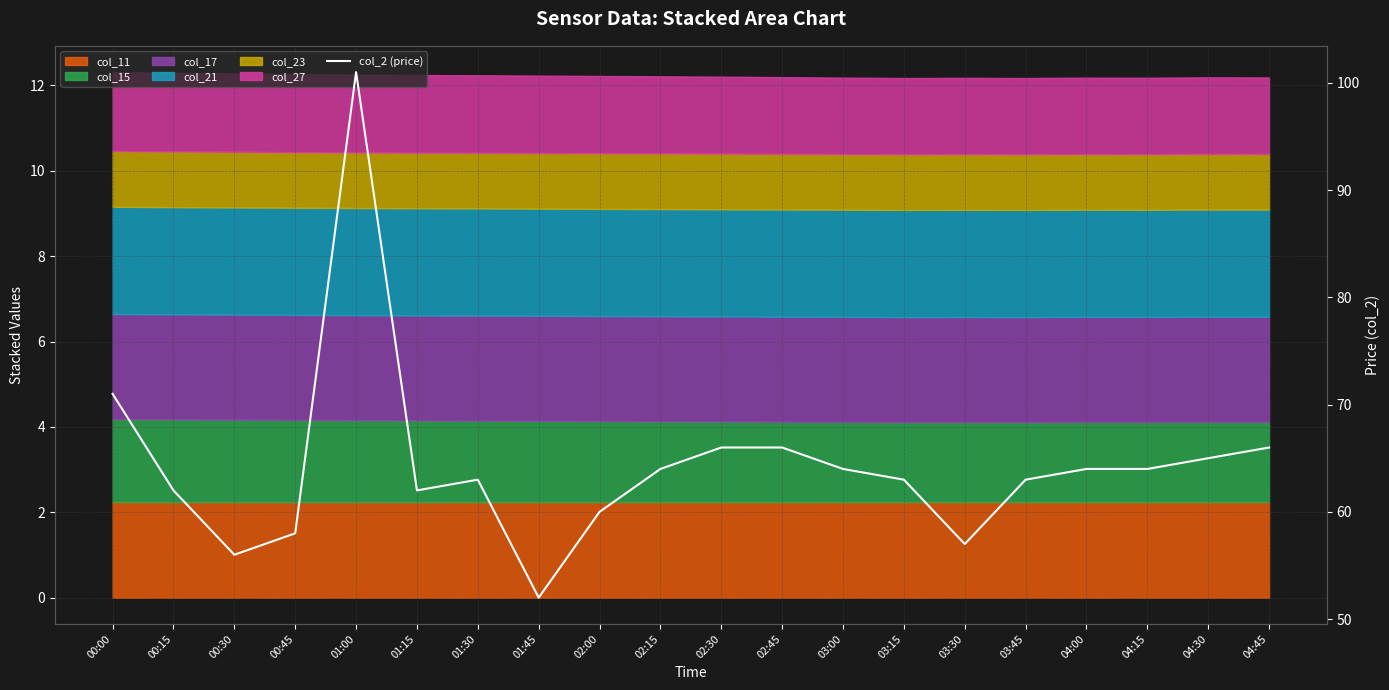

Where is the data nearest to the value 76?

00:00